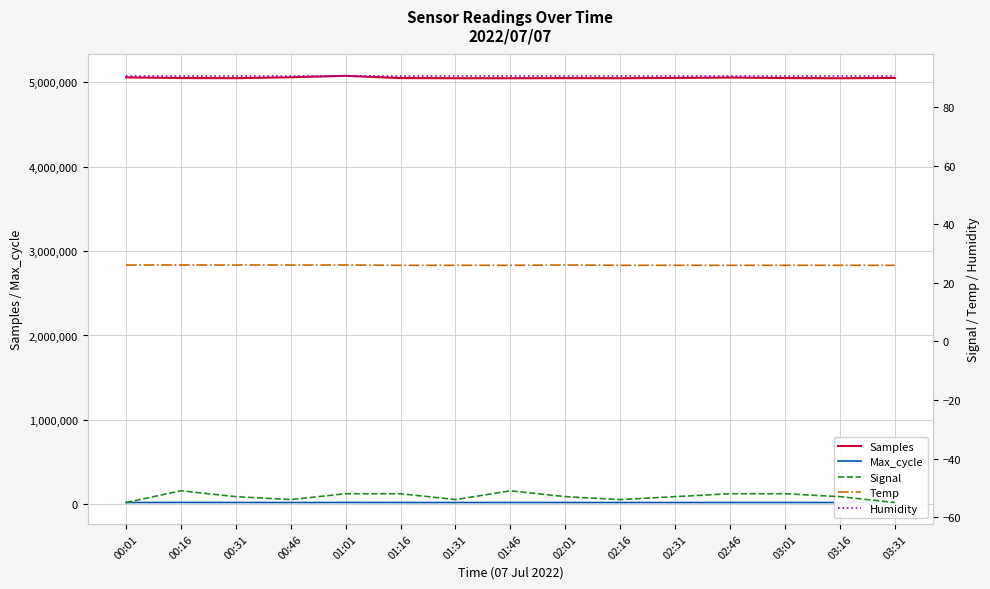

At which category does Temp reach its first local peak?

02:01